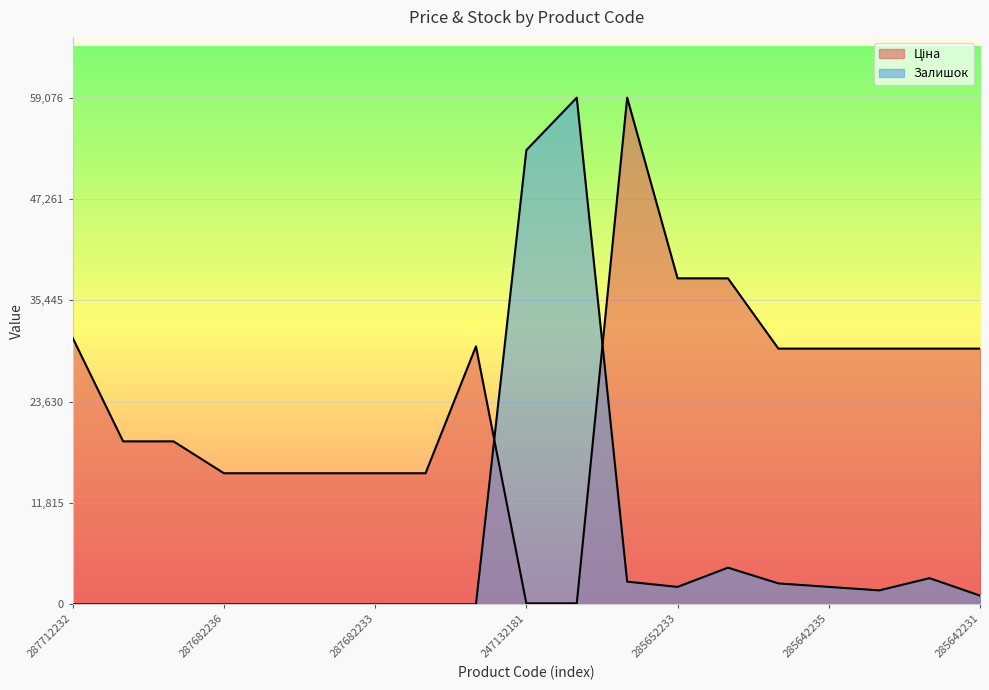

What is the value of the Залишок point at the 11th from the left?

59075.7